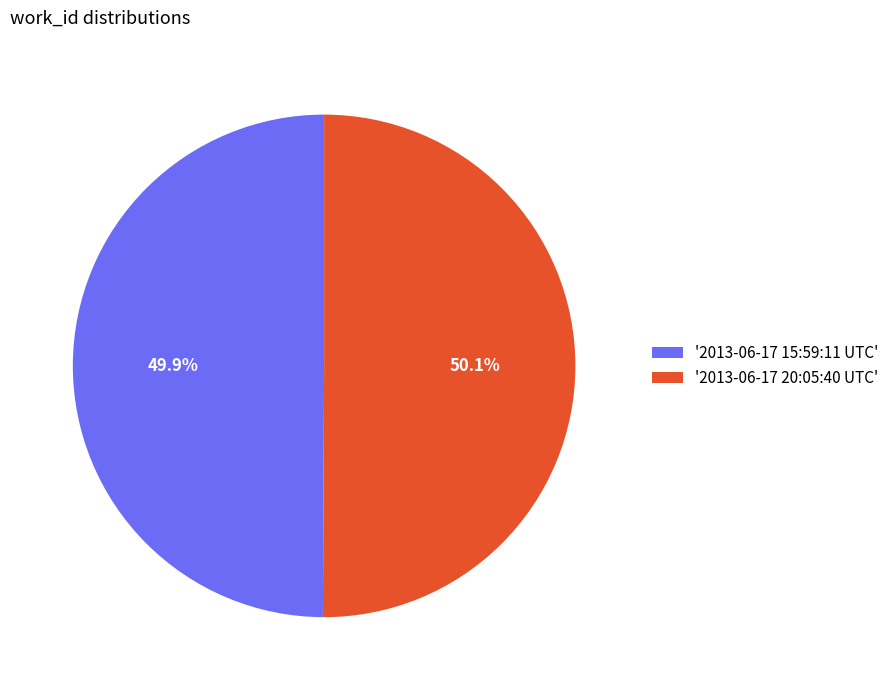

Does any single category account for the majority?

Yes